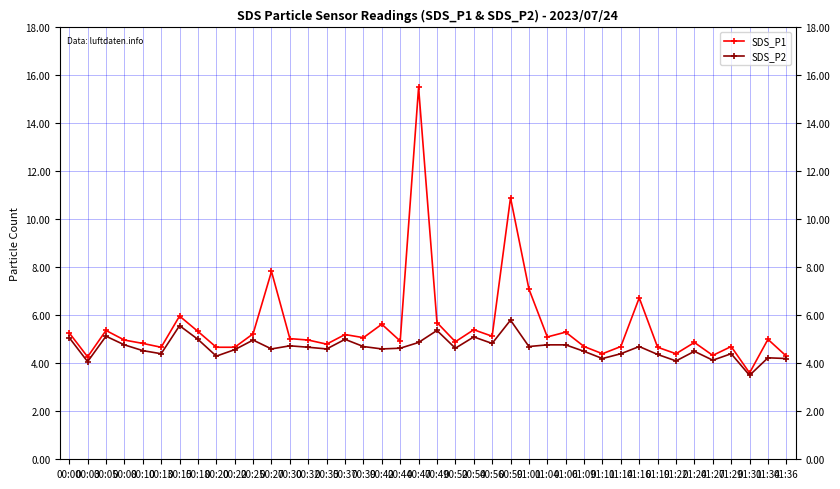

What is the difference between the highest and lowest values at 00:32?

0.3